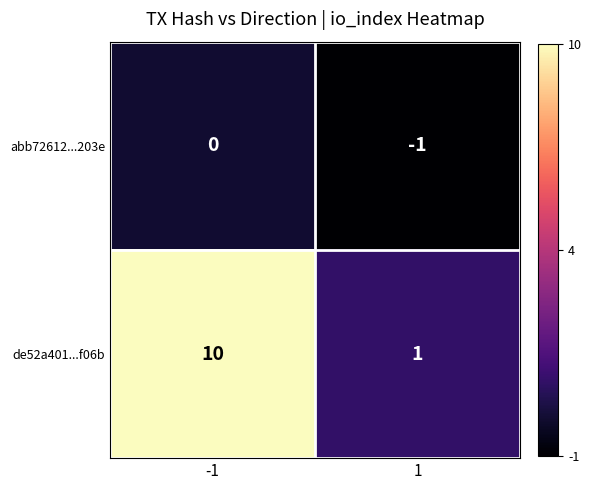

Reading right to left, what are all the values shown in this chart?

abb72612...203e: -1	0
de52a401...f06b: 1	10